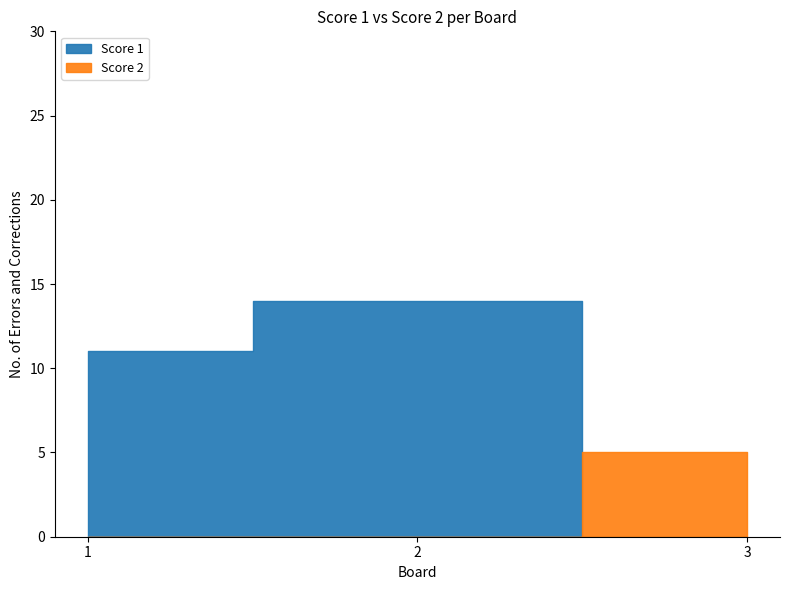

What is the maximum value for Score 2?

5